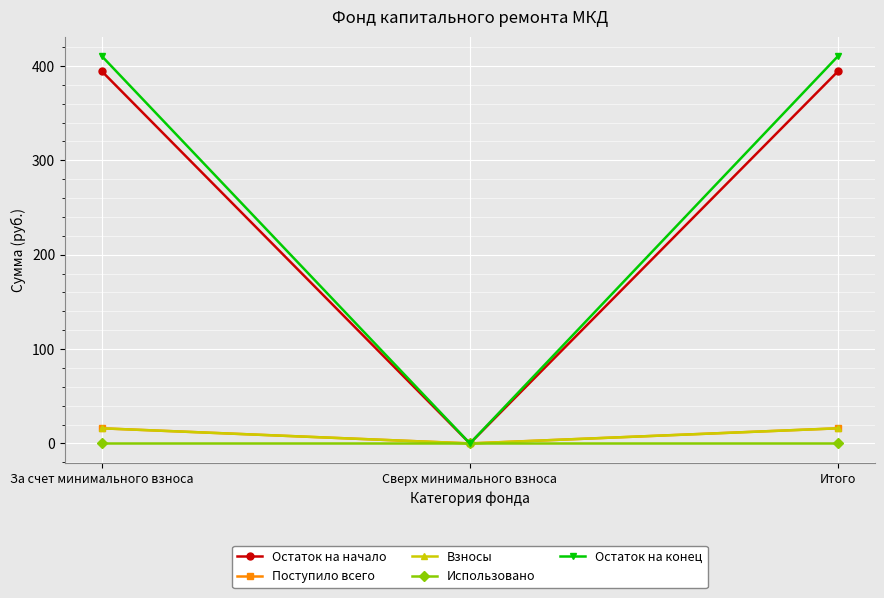

Is this an area chart (filled region under the line)?

No